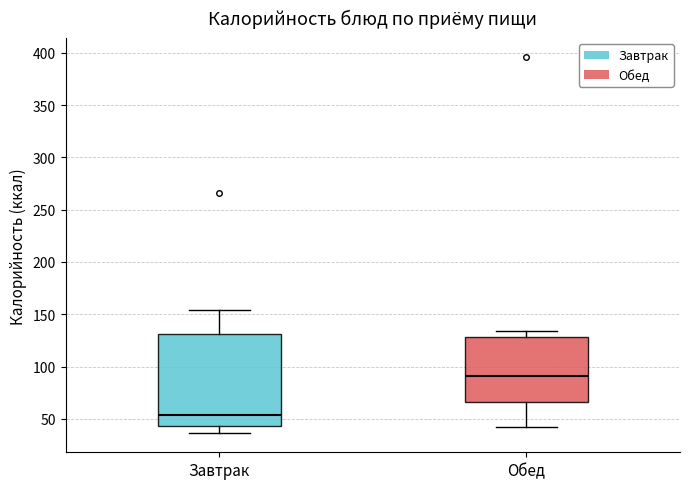

Reading left to right, transcribe this box plot: for each box, give where its median line is, the range the box spans, and where its two whiskers end, as read against the y-axis. The values are not printed on the chart, so give them approximately, as read against the axis.

Завтрак: median 55, box 45 to 130, whiskers 35 to 155
Обед: median 90, box 65 to 130, whiskers 40 to 135